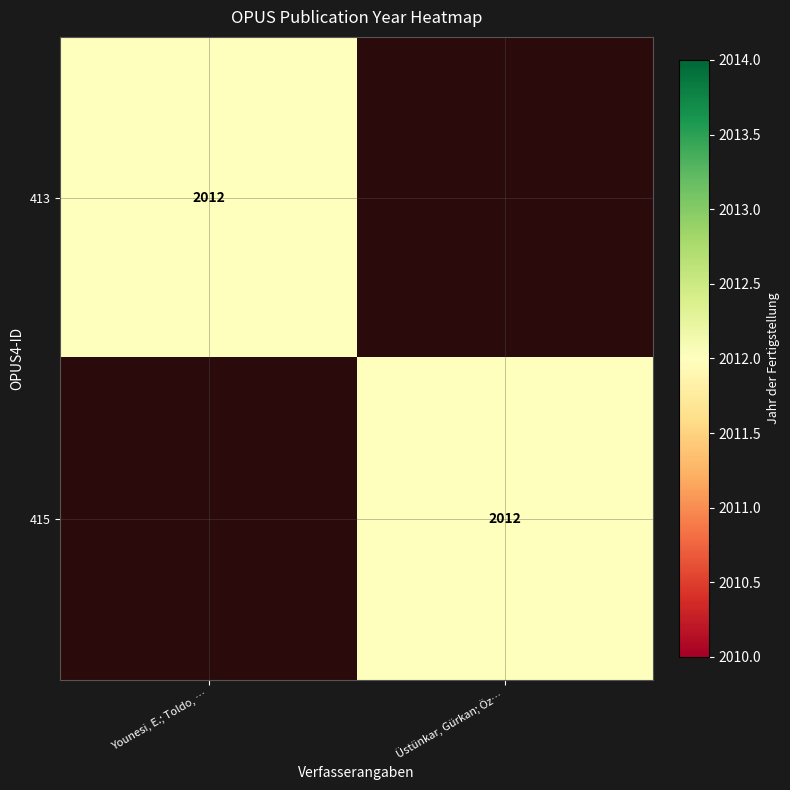

Is it true that 415 equals 756 at Üstünkar, Gürkan; Öz…?

False